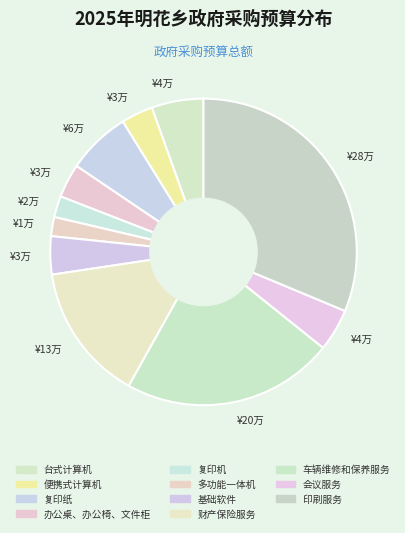

How many slices are in this pie chart?

11